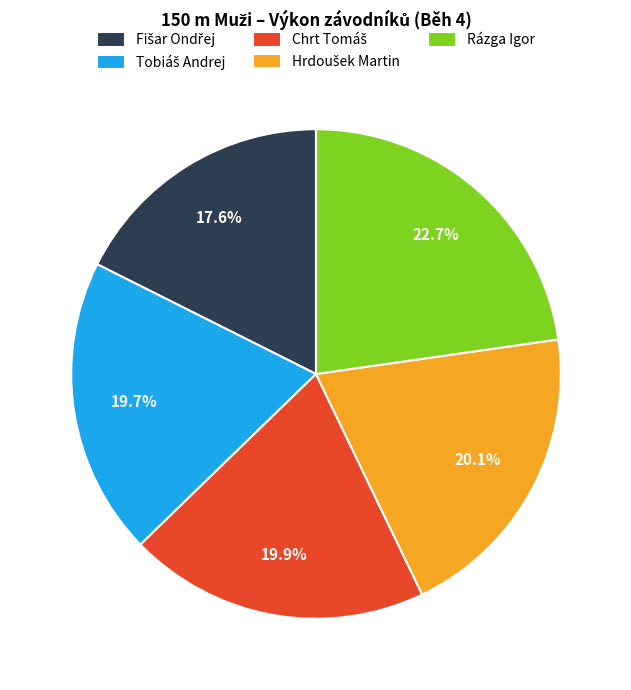

What is the largest slice in the pie chart?

Rázga Igor